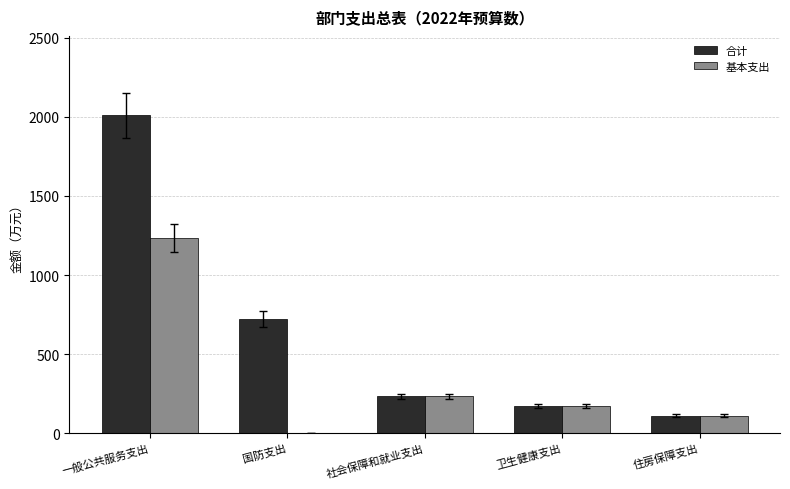

How many groups of bars are there?

5